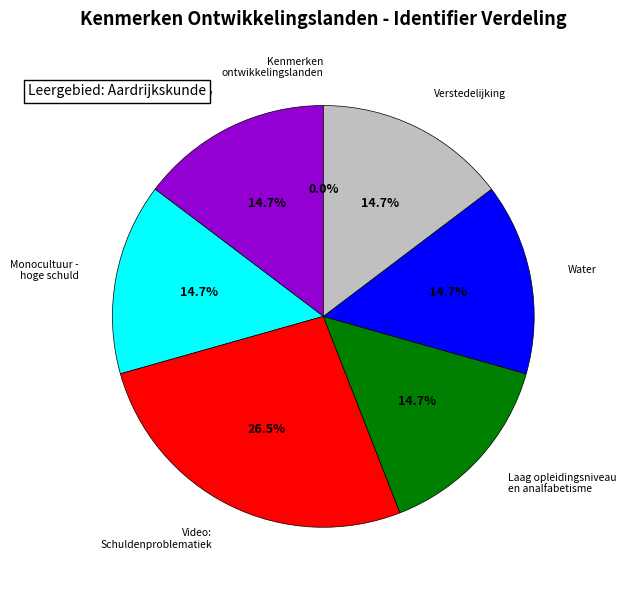

Does any single category account for the majority?

No